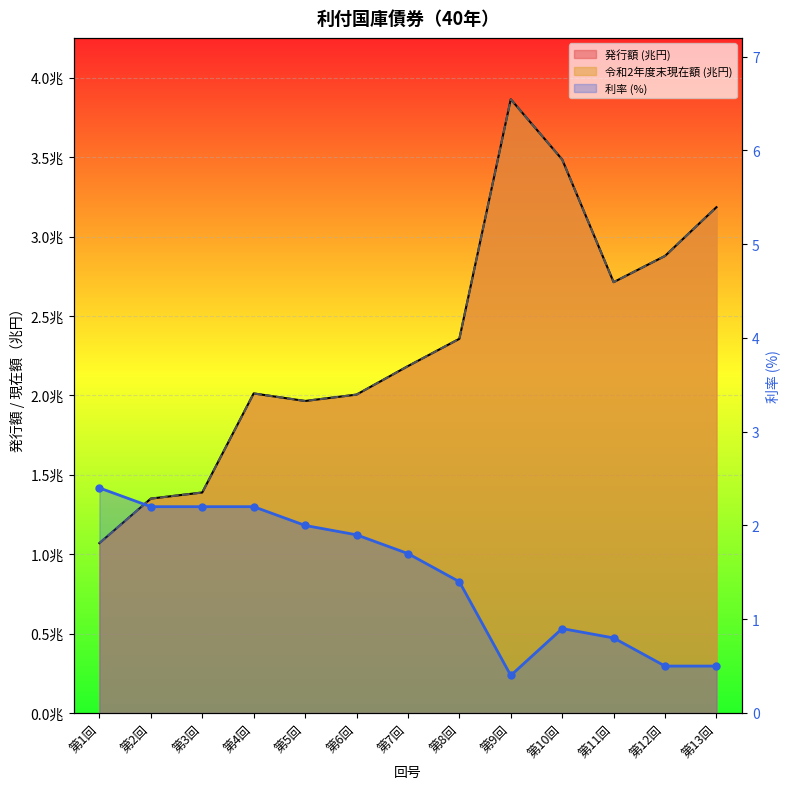

What is the difference between the second highest and minimum values?

1.8